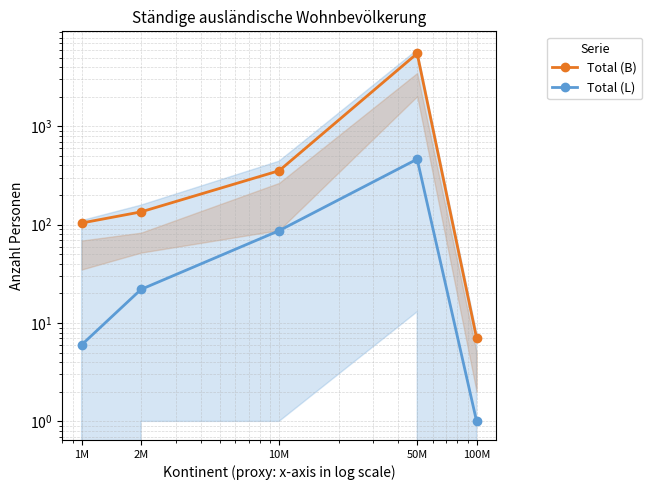

List the series in order of their overall mean, highest first.

Total (B), Total (L)